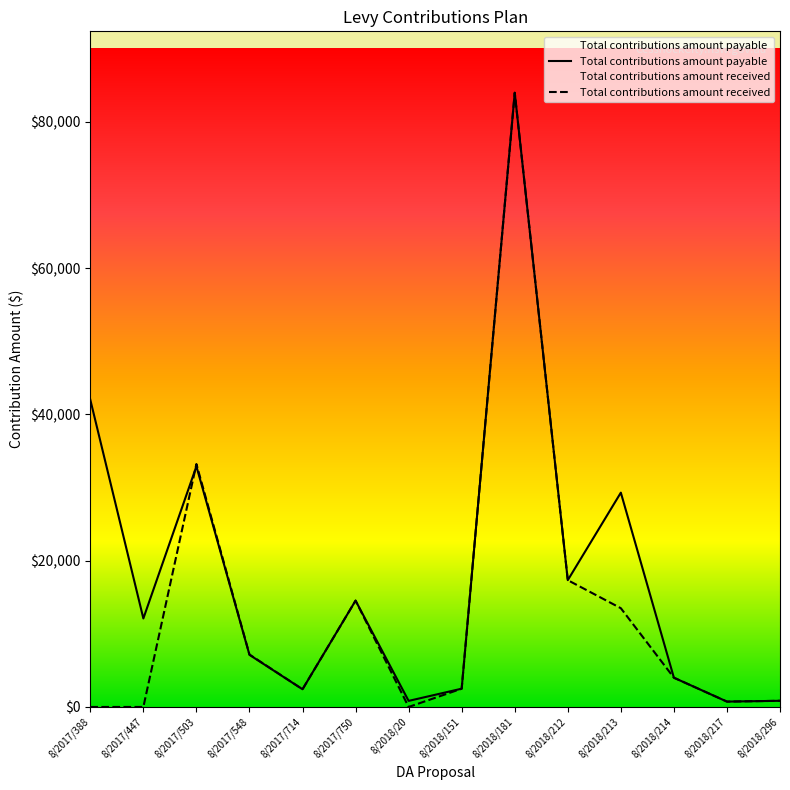

What is the approximate value of Total contributions amount payable at 8/2018/212?

17335.4